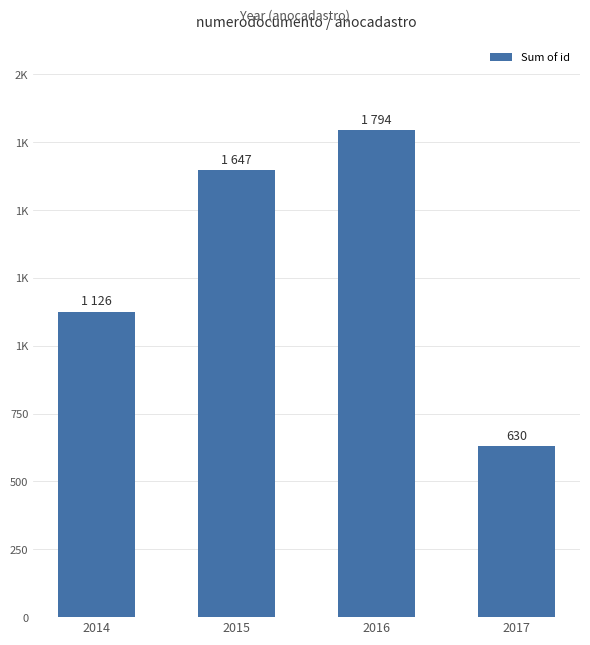

What is the difference between the maximum and minimum values?

1164